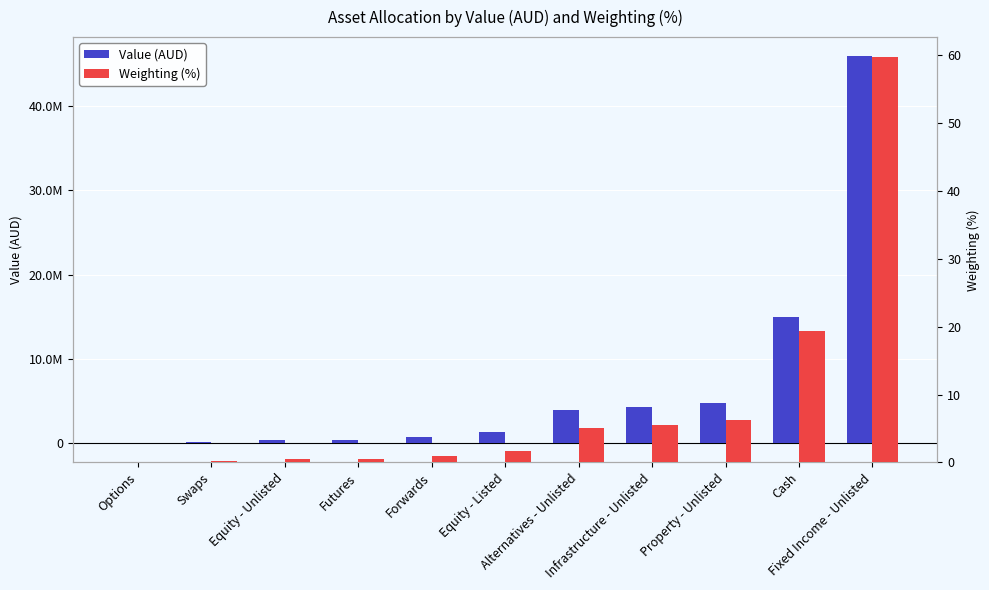

What is the difference between the maximum and minimum values in the Weighting (%) series?

59.7